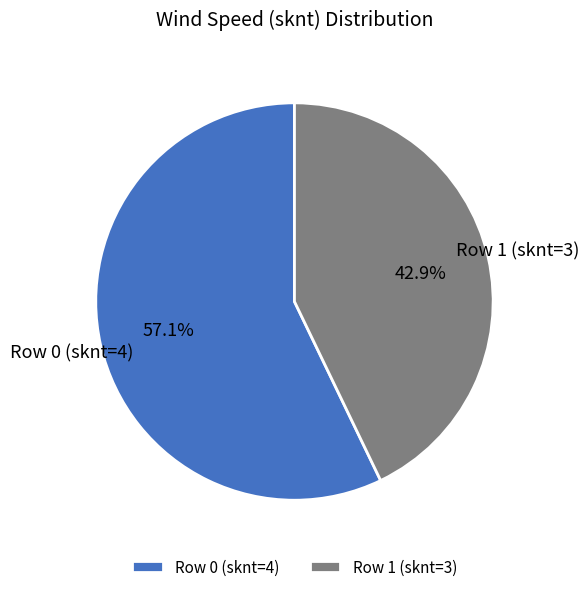

To the nearest percent, what is the average slice percentage?

50%